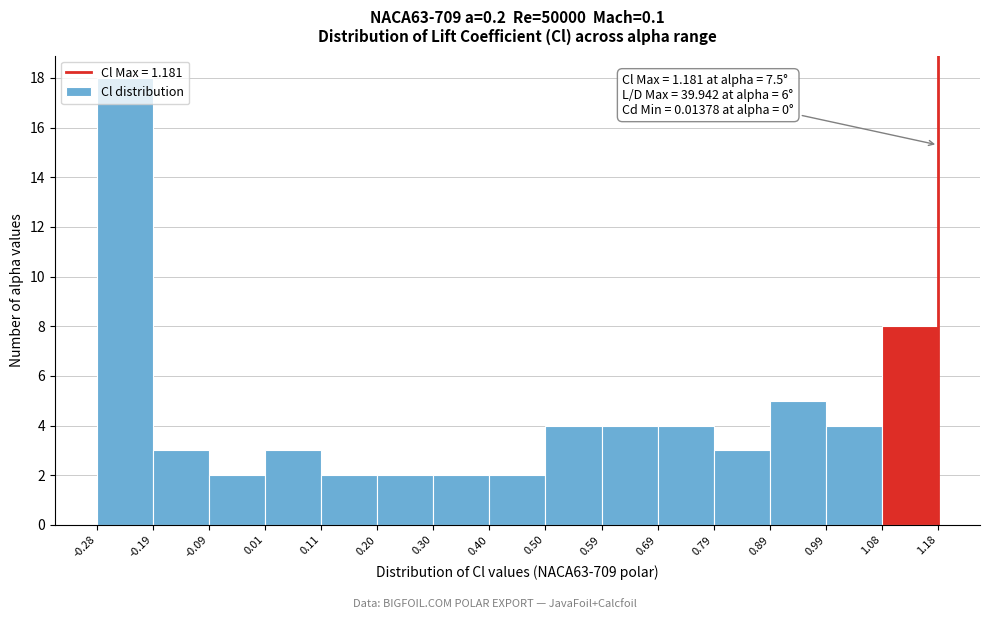

Over which range of the x-axis is the bar tallest?

-0.28 to -0.19